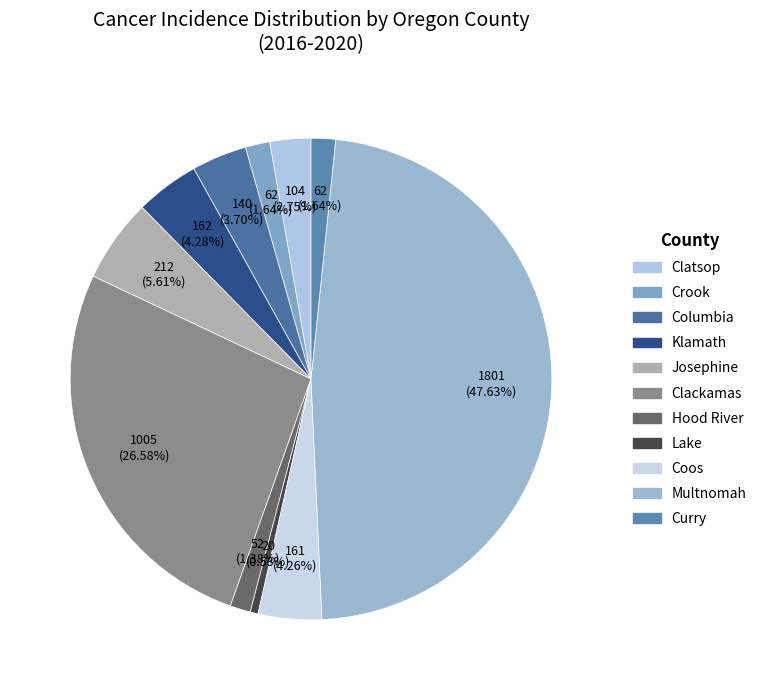

What percentage is the Josephine slice, to the nearest percent?

6%